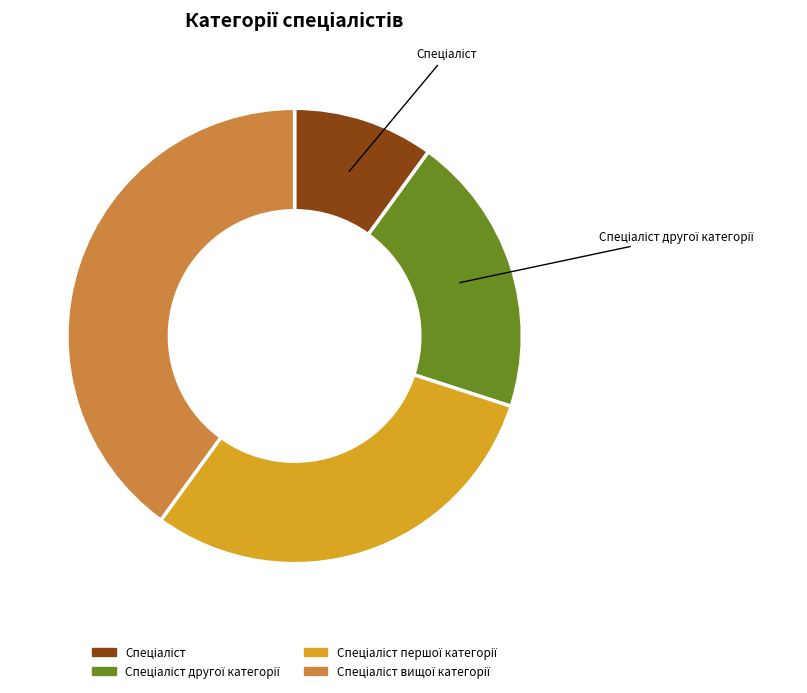

Count the number of slices in the pie.

4